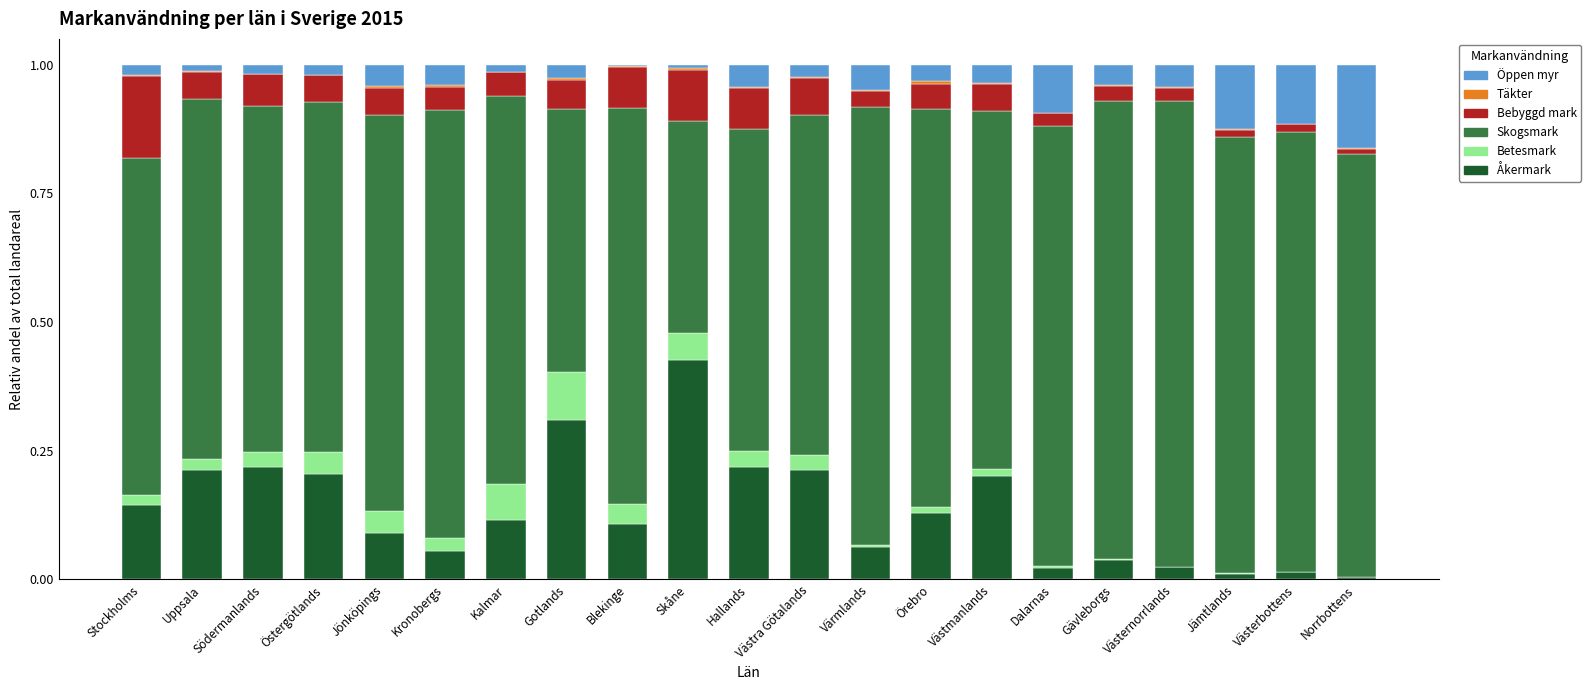

How many categories are shown in the chart?

21